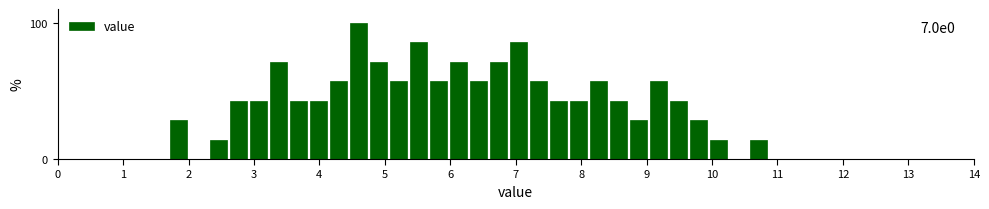

Read against the x-axis, roughly where is the centre of the tallest bar?

4.6